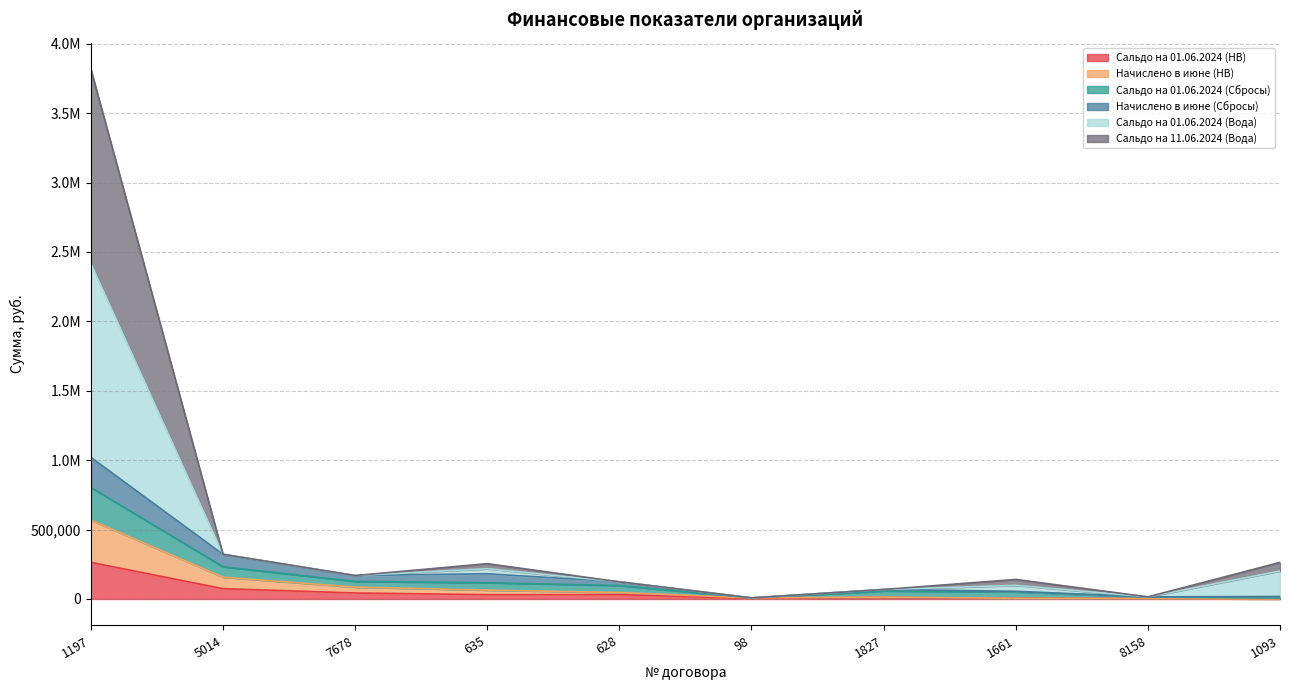

How many data points does each series have?

10